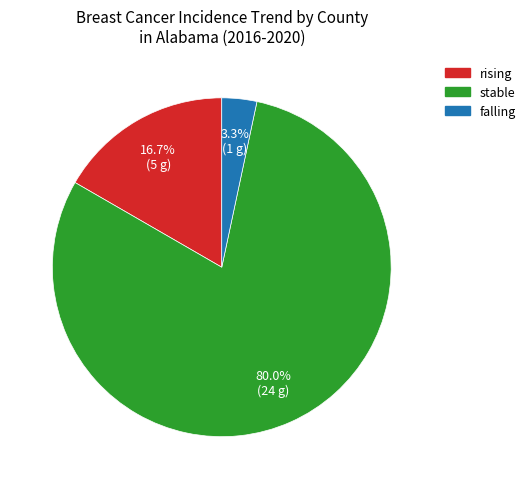

Count the number of slices in the pie.

3